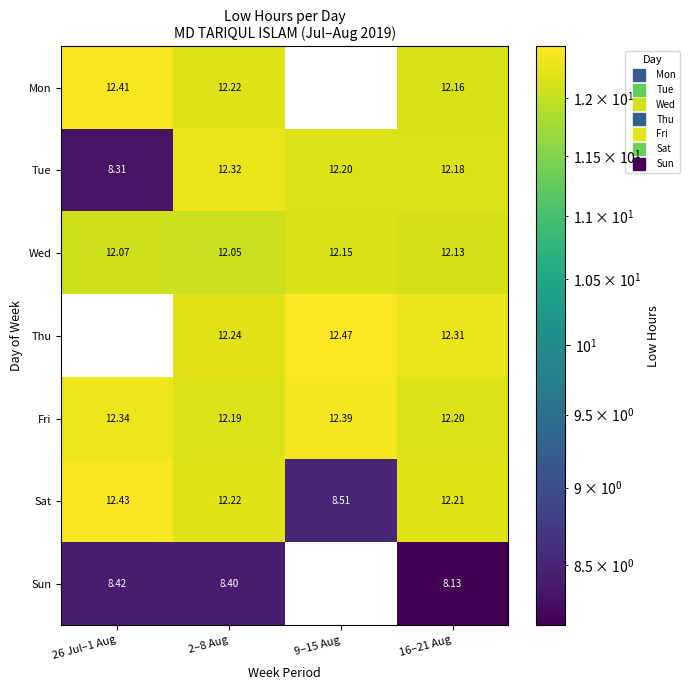

Which series has the widest spread of values?

Thu